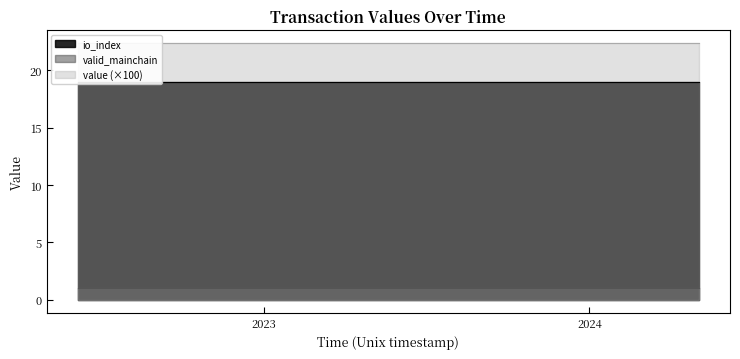

What is the average value of the valid_mainchain series?

1.0